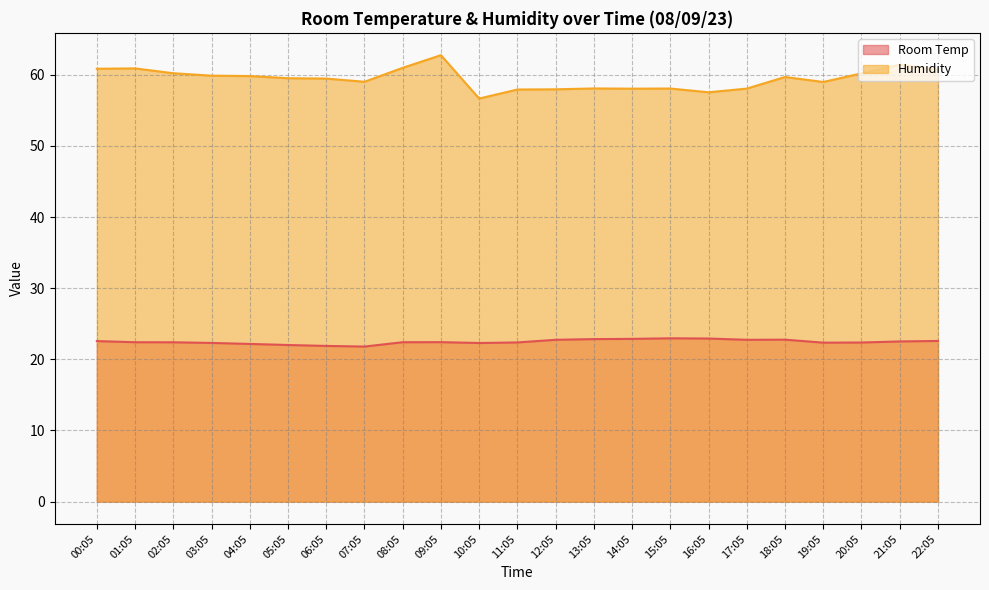

What is the sum of all Room Temp values?

516.8